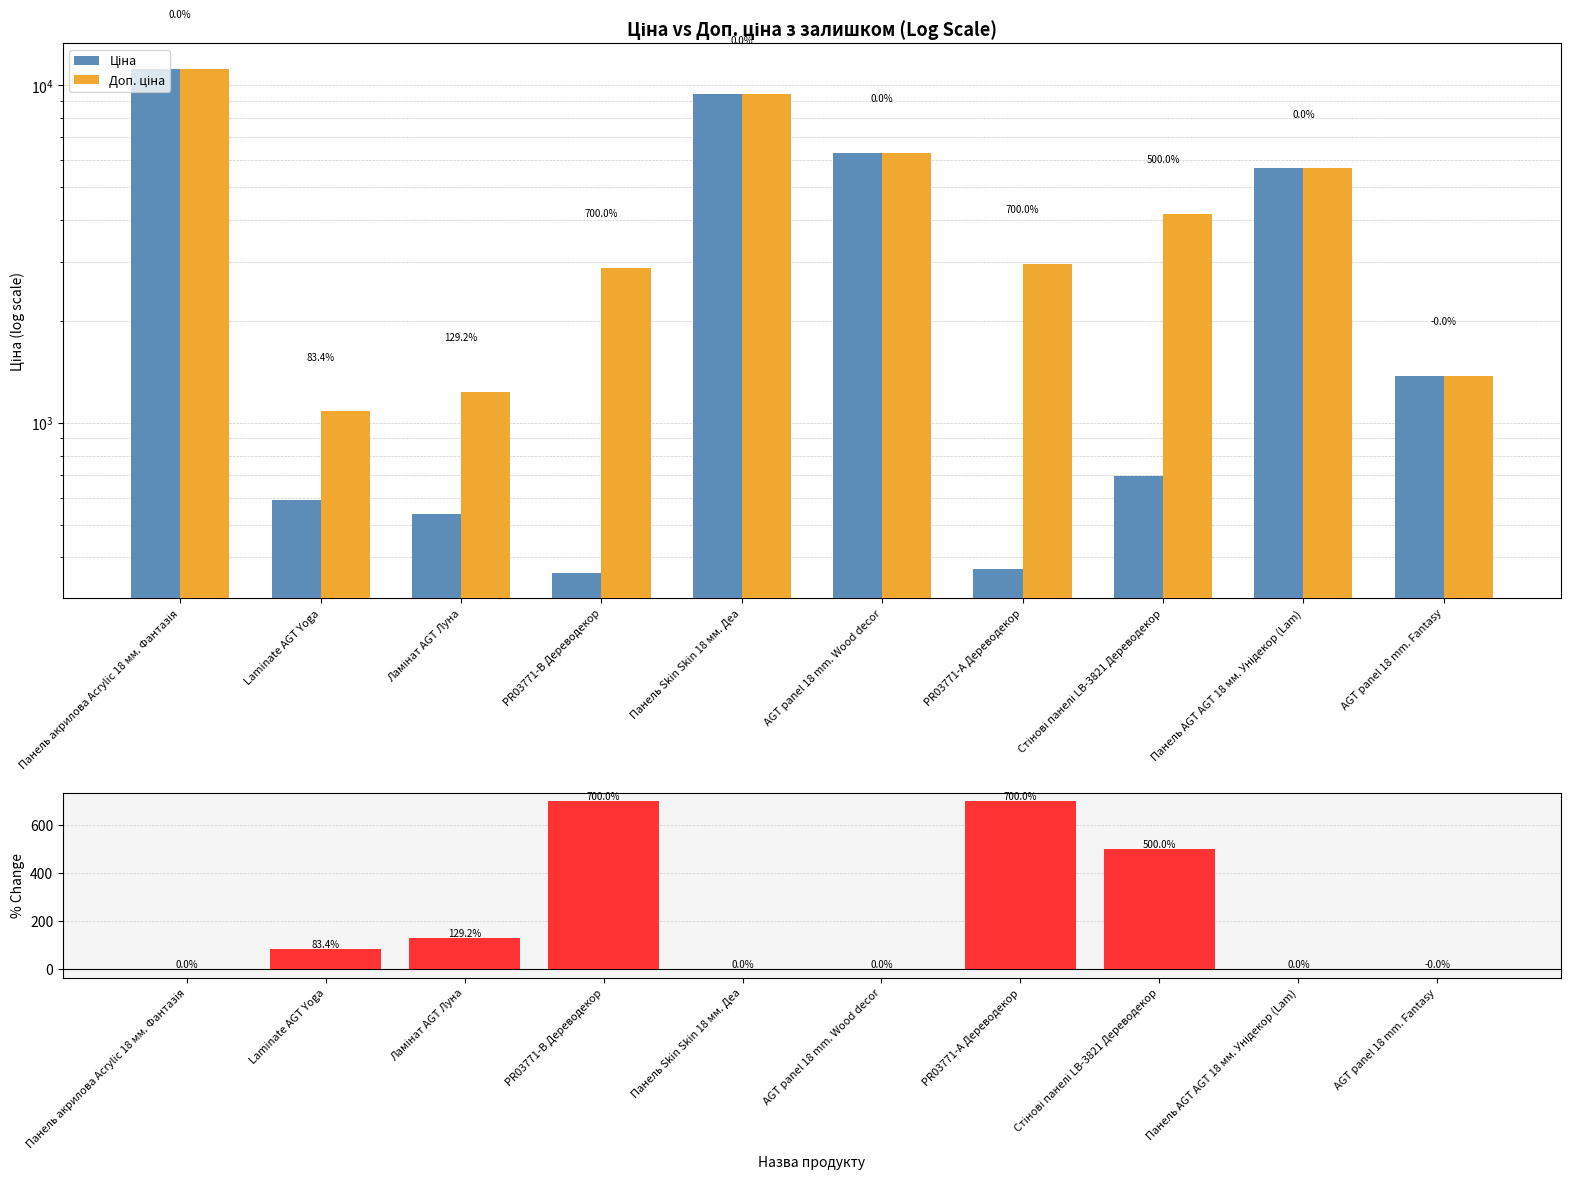

What is the average value of the Доп. ціна series?

4624.7